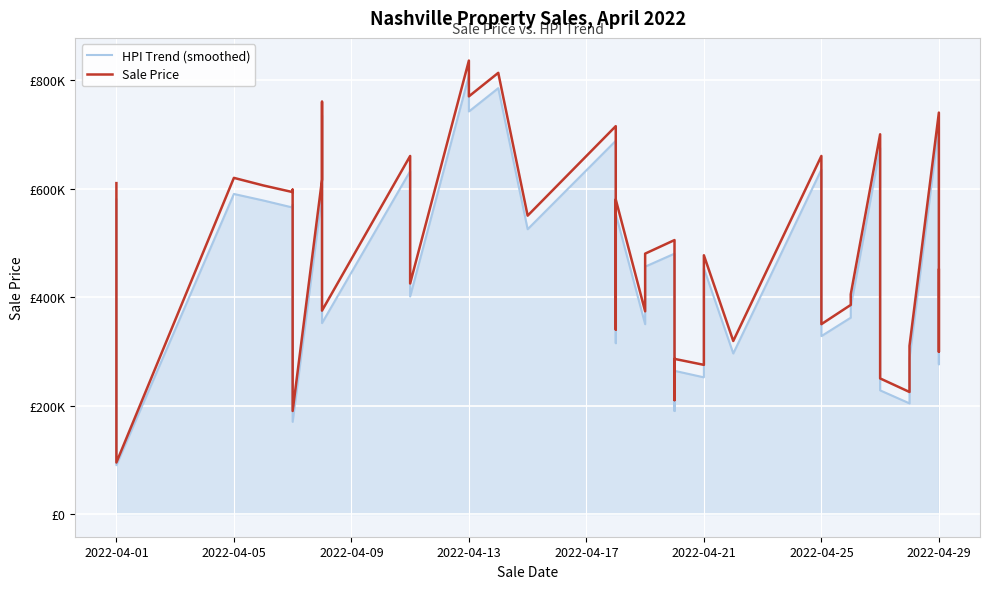

At which category is the sum across all series the highest?

2022-04-13